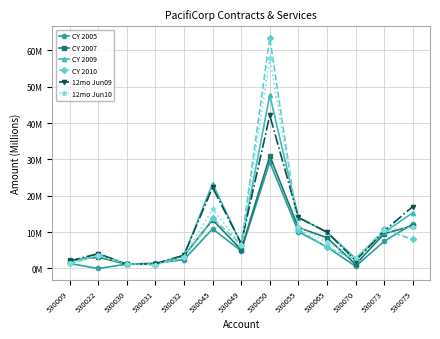

The value of CY 2009 at 530045 is 41.7. True or false?

False